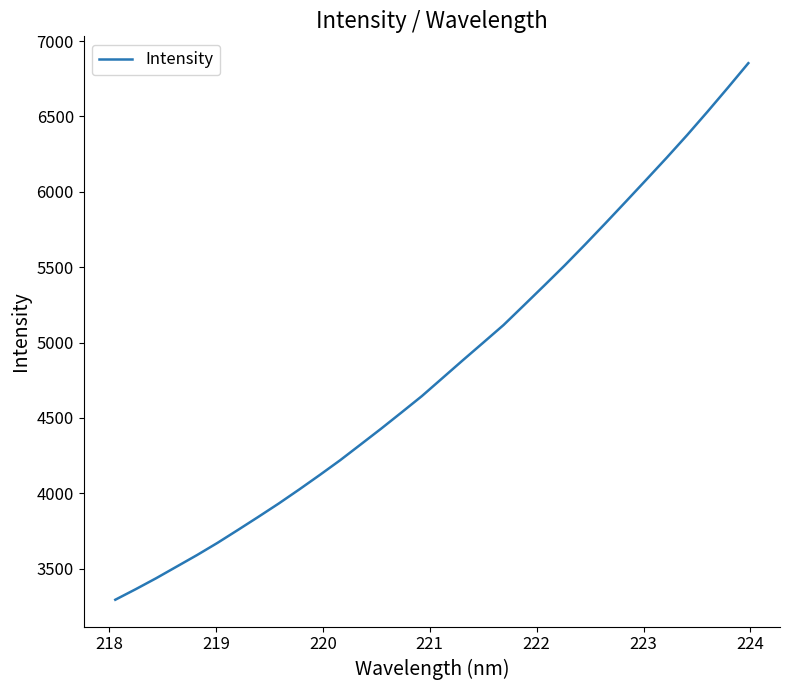

What is the difference between the maximum and minimum values?

3560.3